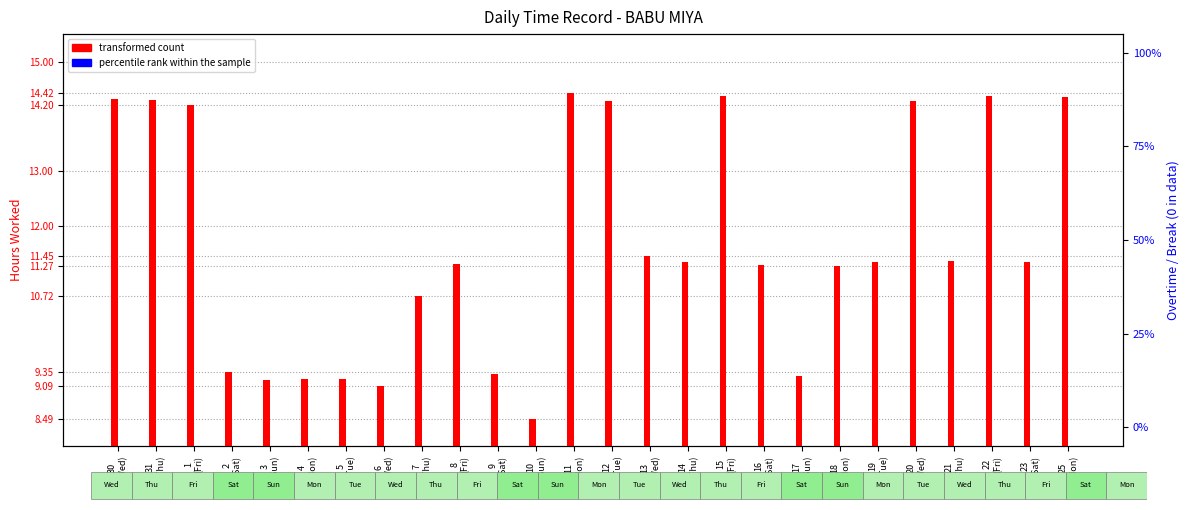

Rank the categories by percentile rank within the sample value from highest to lowest.

30
(Wed), 31
(Thu), 1
(Fri), 2
(Sat), 3
(Sun), 4
(Mon), 5
(Tue), 6
(Wed), 7
(Thu), 8
(Fri), 9
(Sat), 10
(Sun), 11
(Mon), 12
(Tue), 13
(Wed), 14
(Thu), 15
(Fri), 16
(Sat), 17
(Sun), 18
(Mon), 19
(Tue), 20
(Wed), 21
(Thu), 22
(Fri), 23
(Sat), 25
(Mon)